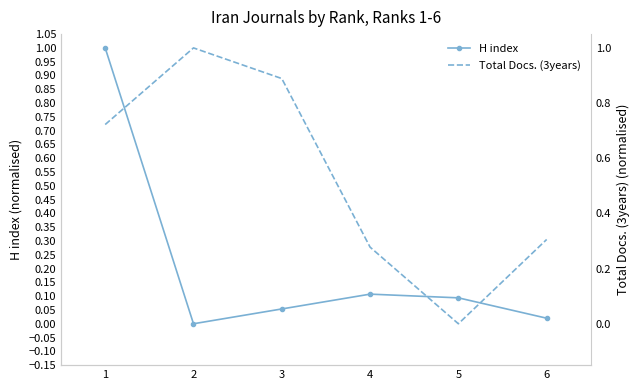

What is the difference between the highest and lowest values at 6?

0.3